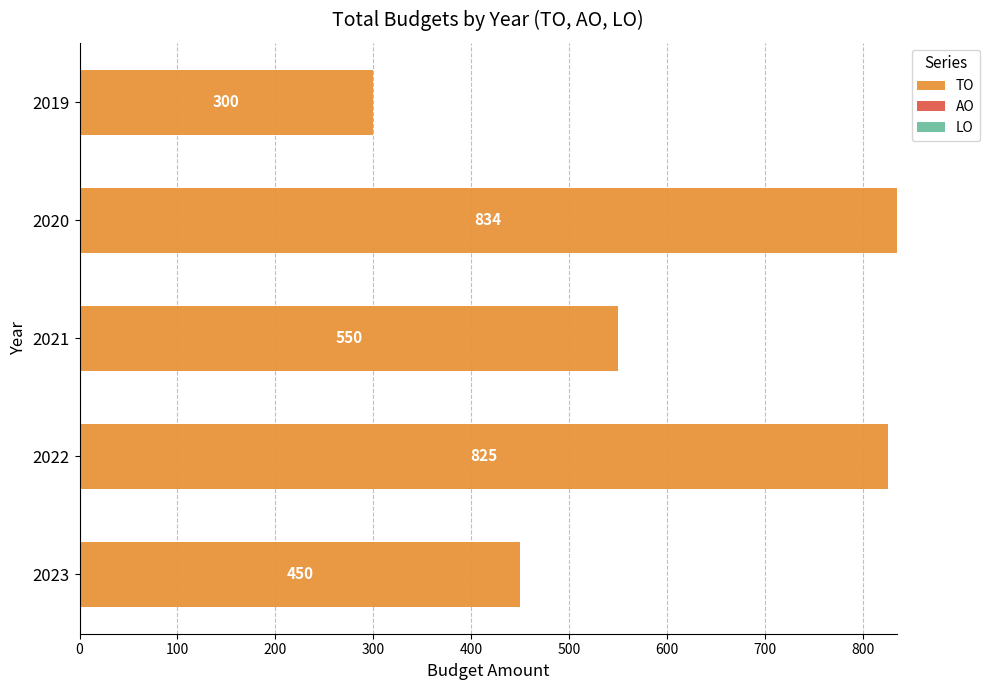

Does the chart contain any negative values?

No